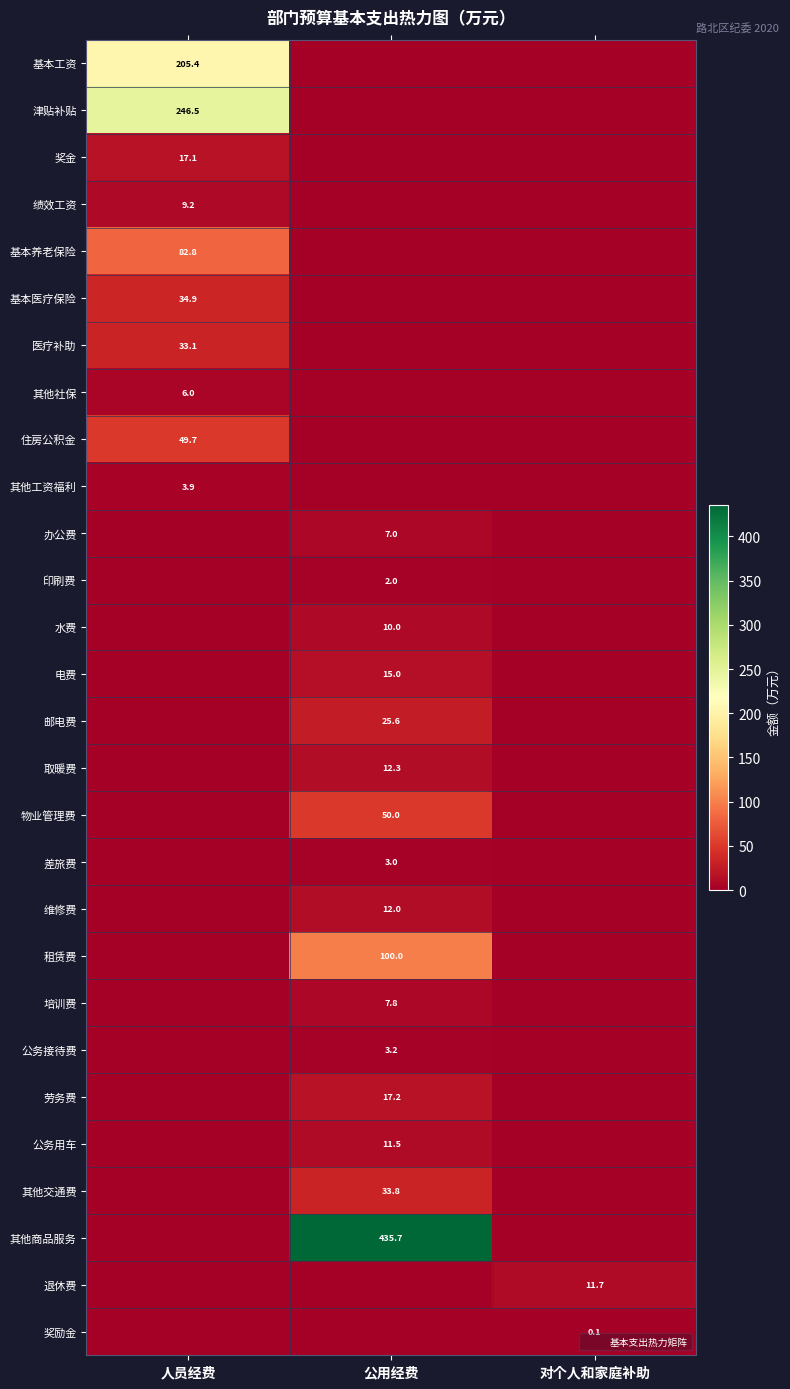

What is the average value of the 电费 series?

5.0